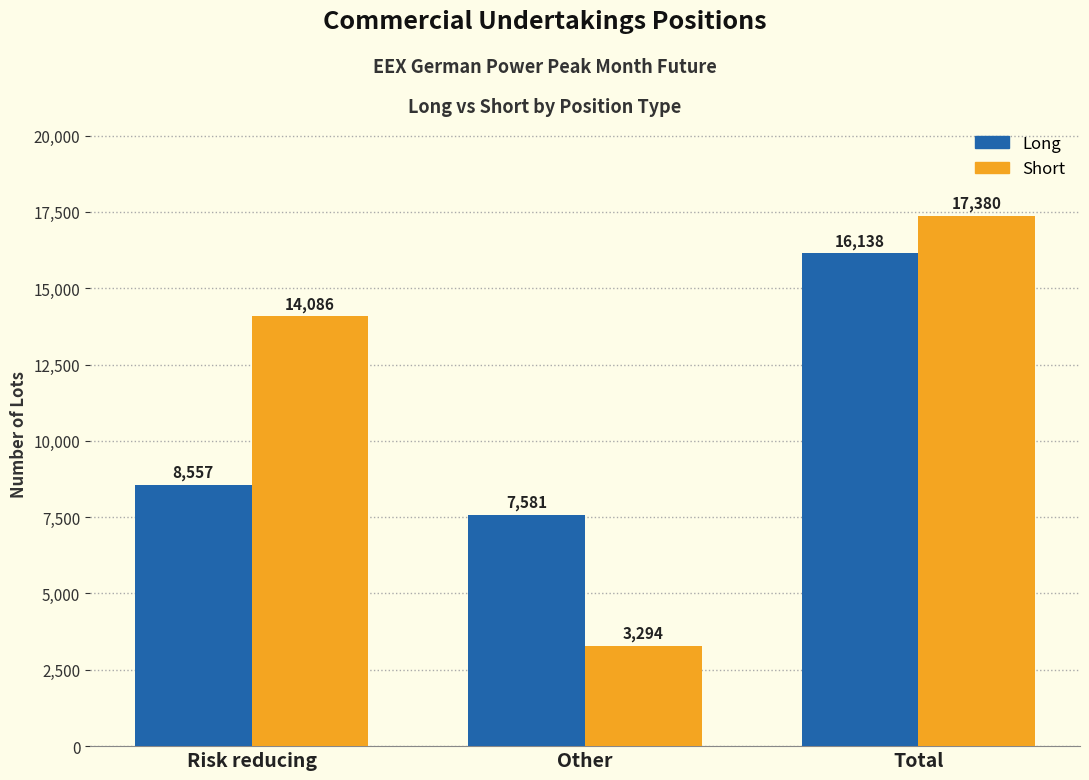

Reading right to left, what are all the values shown in this chart?

Long: Total=16138	Other=7581	Risk reducing=8557
Short: Total=17380	Other=3294	Risk reducing=14086